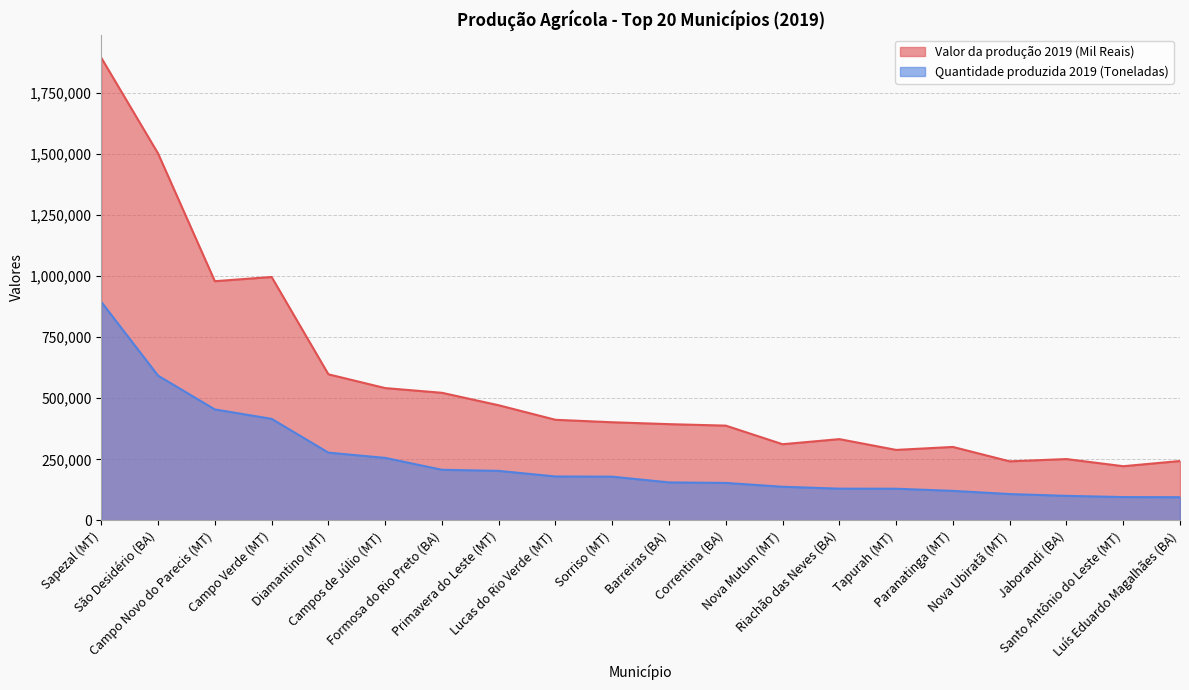

Between Campo Verde (MT) and Lucas do Rio Verde (MT), which series saw the biggest shift?

Valor da produção 2019 (Mil Reais)